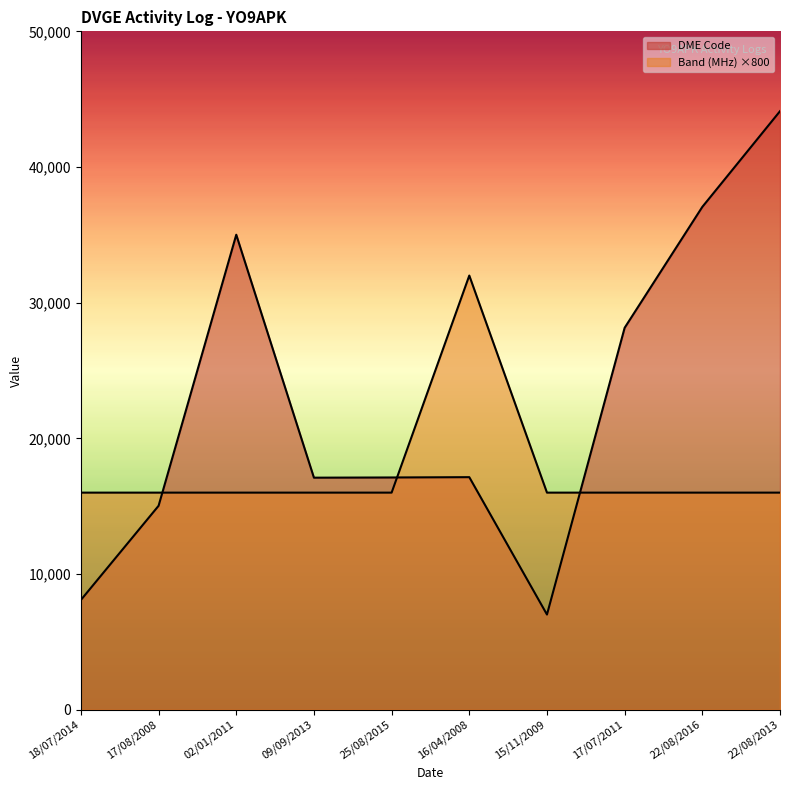

Reading left to right, extract all data points from this chart.

Band (MHz): 18/07/2014=16000	17/08/2008=16000	02/01/2011=16000	09/09/2013=16000	25/08/2015=16000	16/04/2008=32000	15/11/2009=16000	17/07/2011=16000	22/08/2016=16000	22/08/2013=16000
DME Code: 18/07/2014=8090	17/08/2008=15030	02/01/2011=35009	09/09/2013=17102	25/08/2015=17117	16/04/2008=17140	15/11/2009=7014	17/07/2011=28150	22/08/2016=37061	22/08/2013=44114